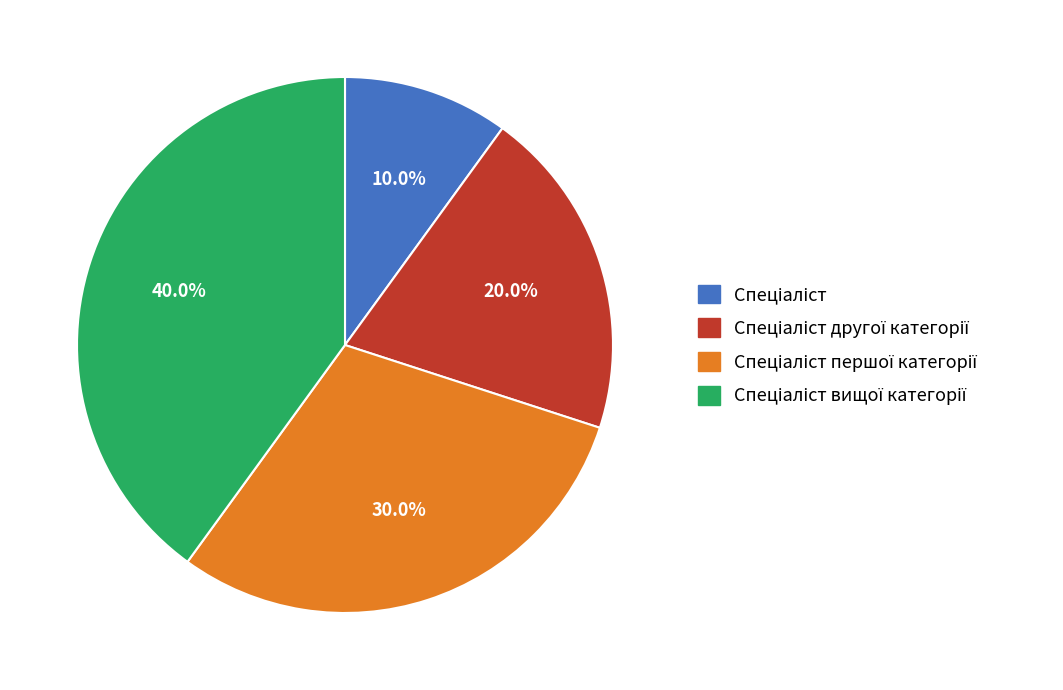

Is there any slice that represents more than half of the pie?

No